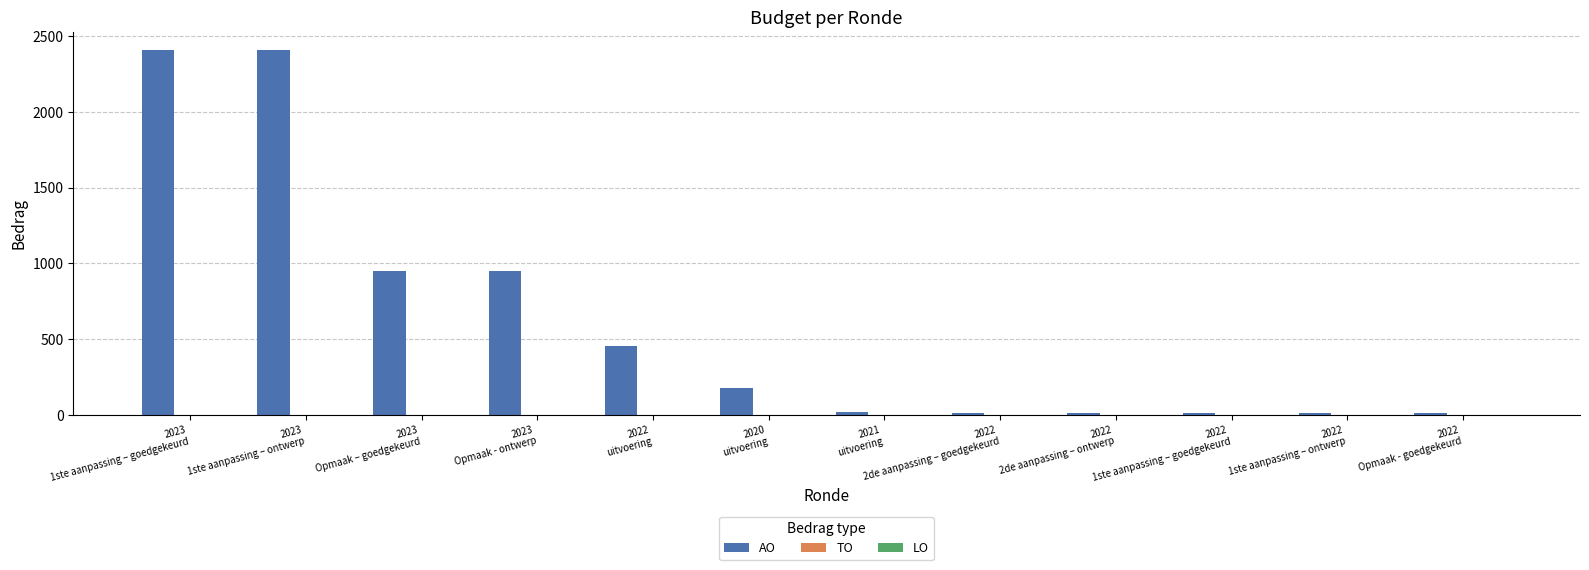

What is the maximum value shown in the chart?

2408